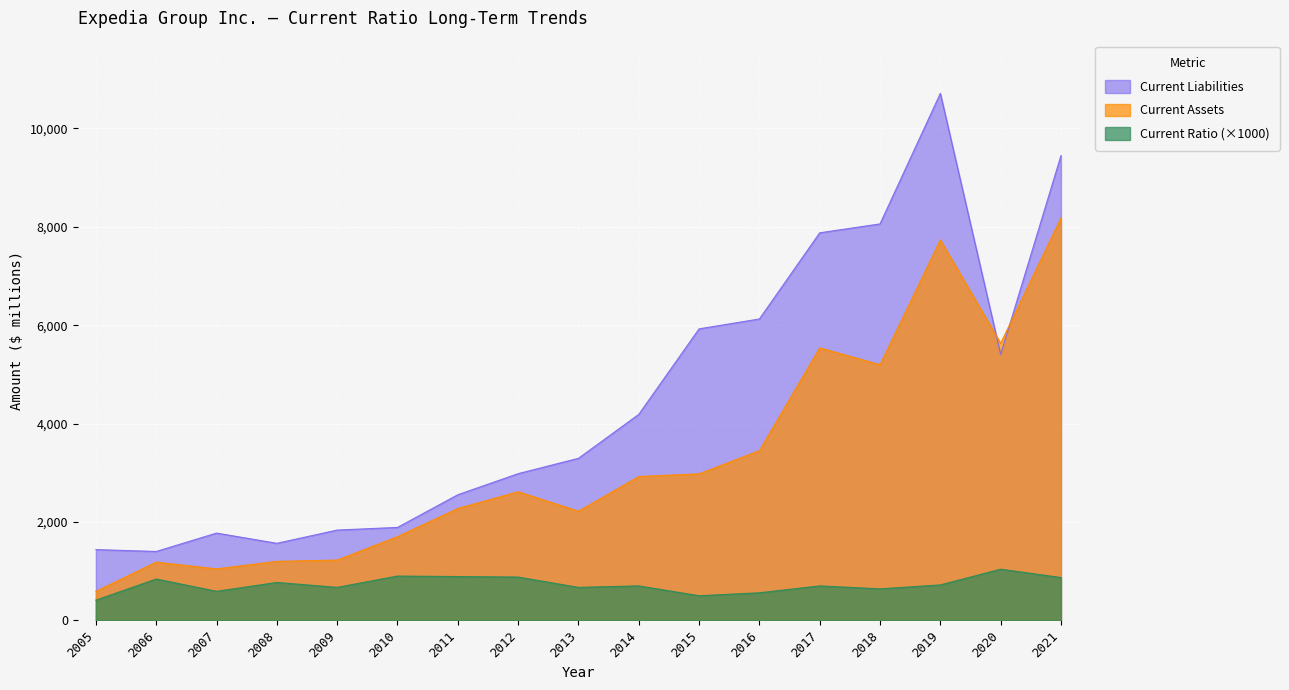

Rank the categories by Current Assets value from highest to lowest.

2021, 2019, 2020, 2017, 2018, 2016, 2015, 2014, 2012, 2011, 2013, 2010, 2009, 2008, 2006, 2007, 2005